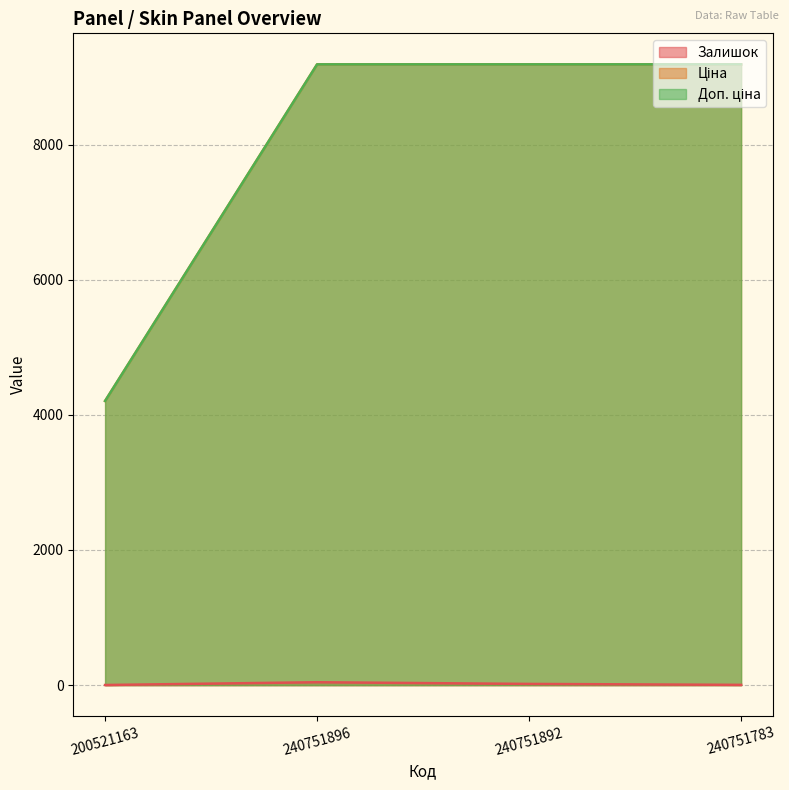

The Ціна series shows 4205.0 at 200521163. True or false?

True